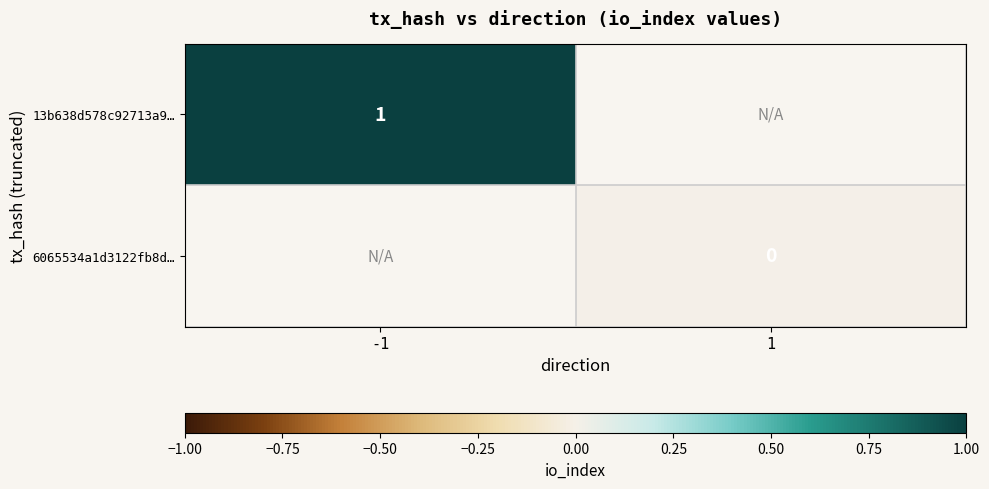

Is it true that 13b638d578c92713a9… equals 1 at -1?

True